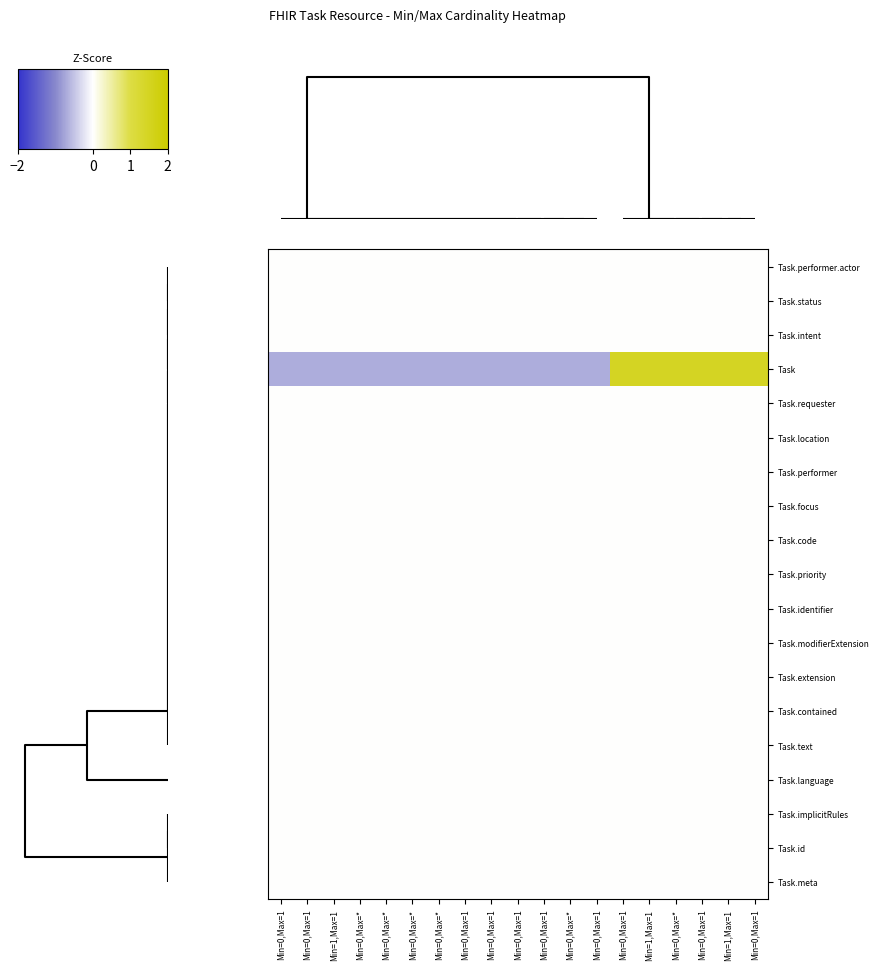

At how many categories does at least one series exceed 0?

6